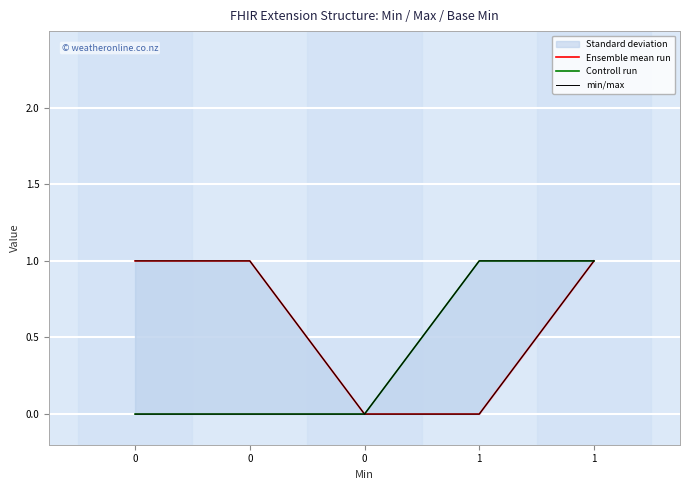

True or false: min/max has more than 2 points higher than both neighbors.

False